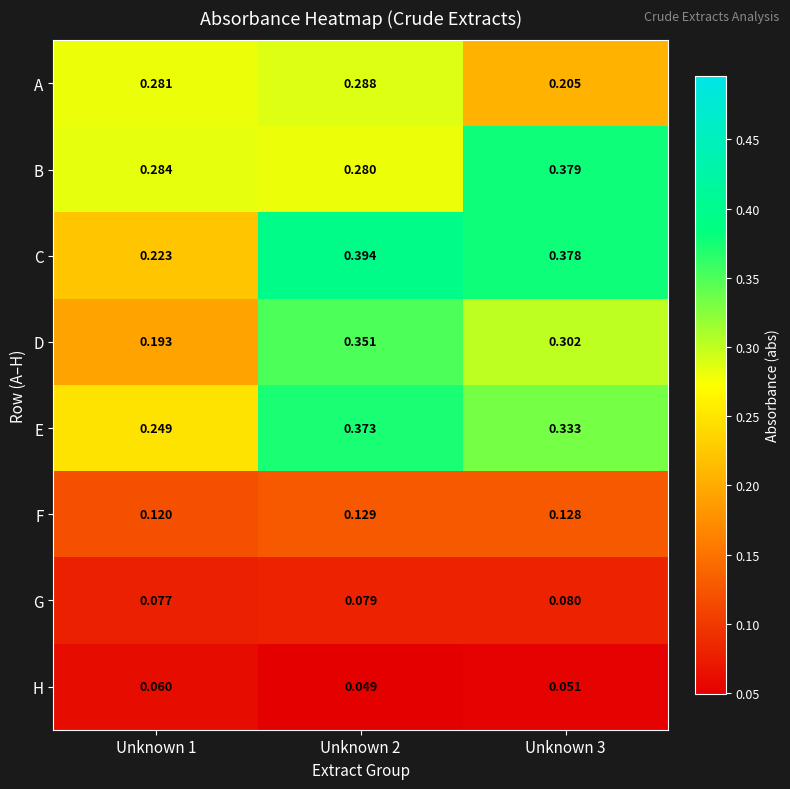

Count the number of data series in this chart.

8